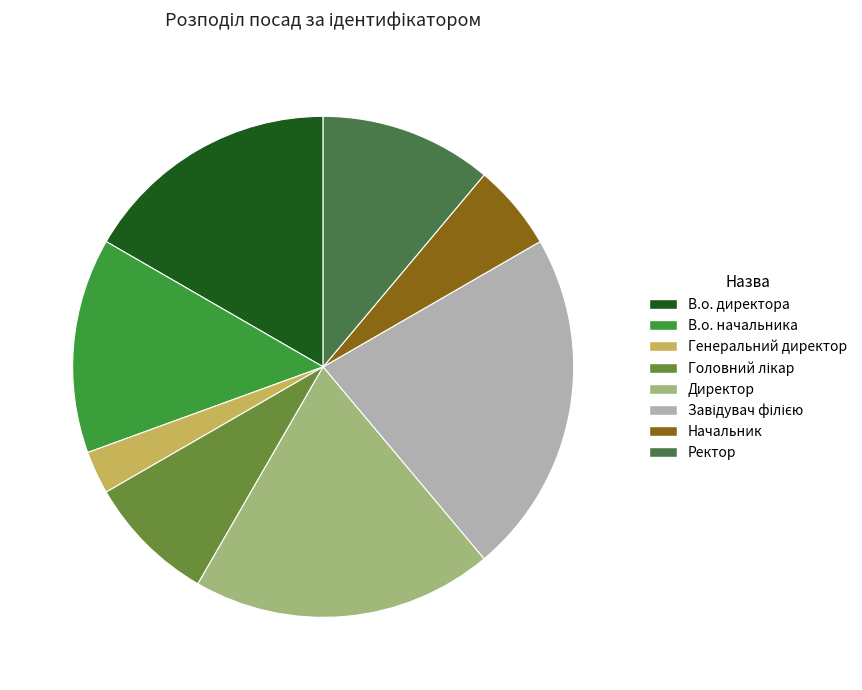

What is the ratio of the value at В.о. начальника to the value at В.о. директора?

0.8